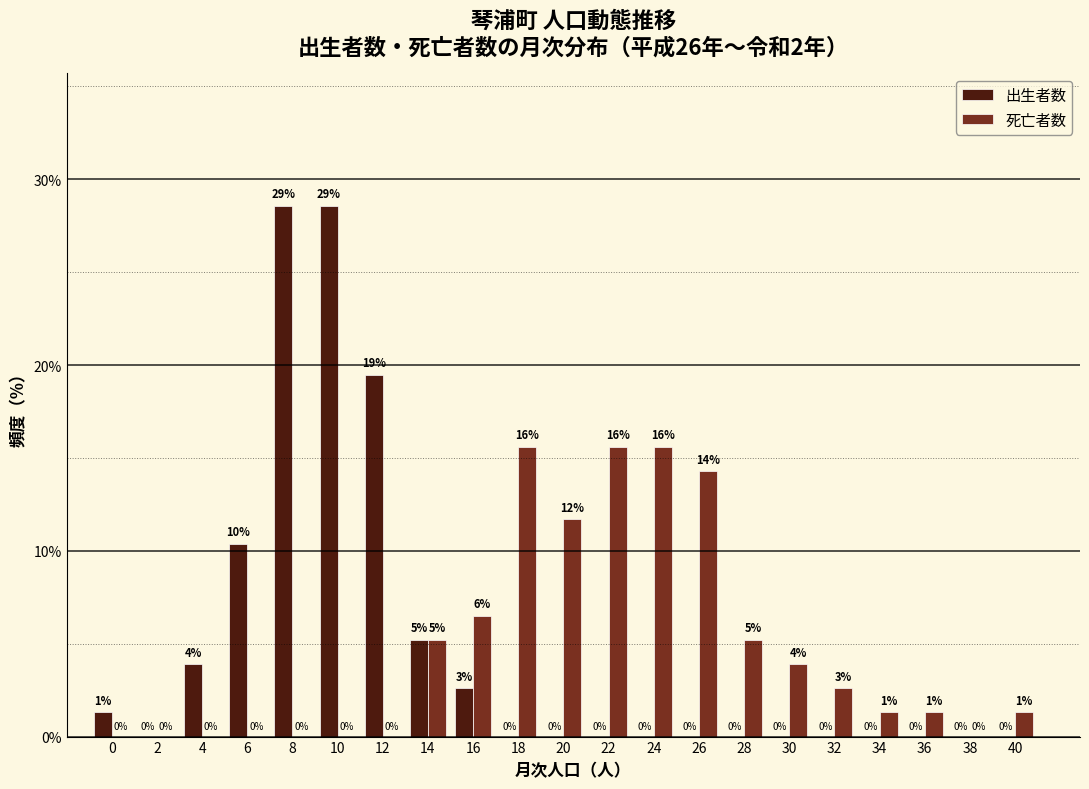

What is the sum of all 死亡者数 values?

100.0